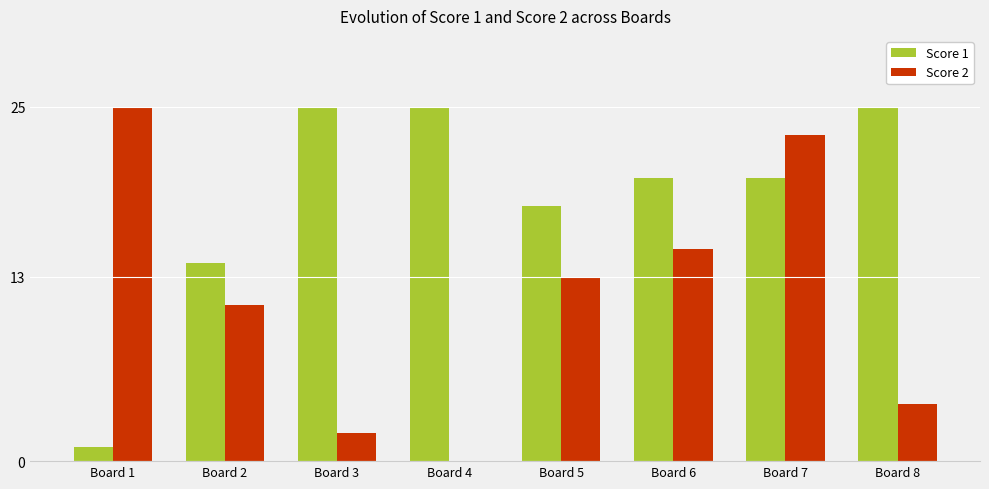

Reading right to left, what are all the values shown in this chart?

Score 1: Board 8=25	Board 7=20	Board 6=20	Board 5=18	Board 4=25	Board 3=25	Board 2=14	Board 1=1
Score 2: Board 8=4	Board 7=23	Board 6=15	Board 5=13	Board 4=0	Board 3=2	Board 2=11	Board 1=25